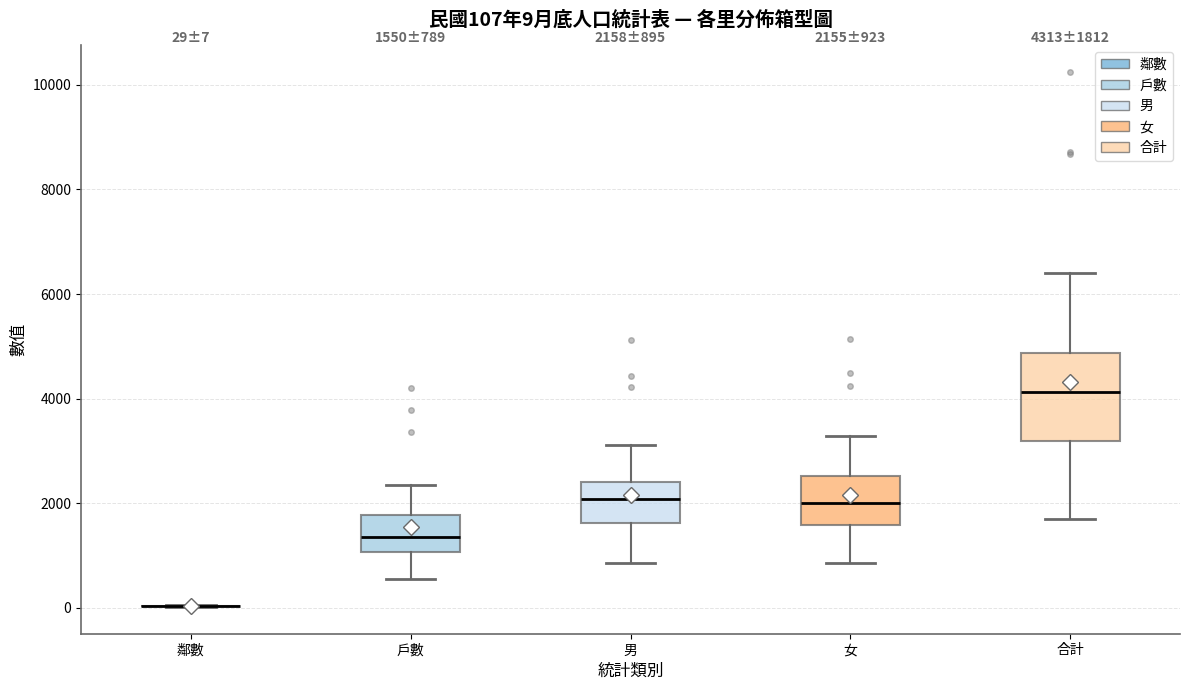

Comparing the boxes themselves (not the whiskers), which one is the tallest?

合計